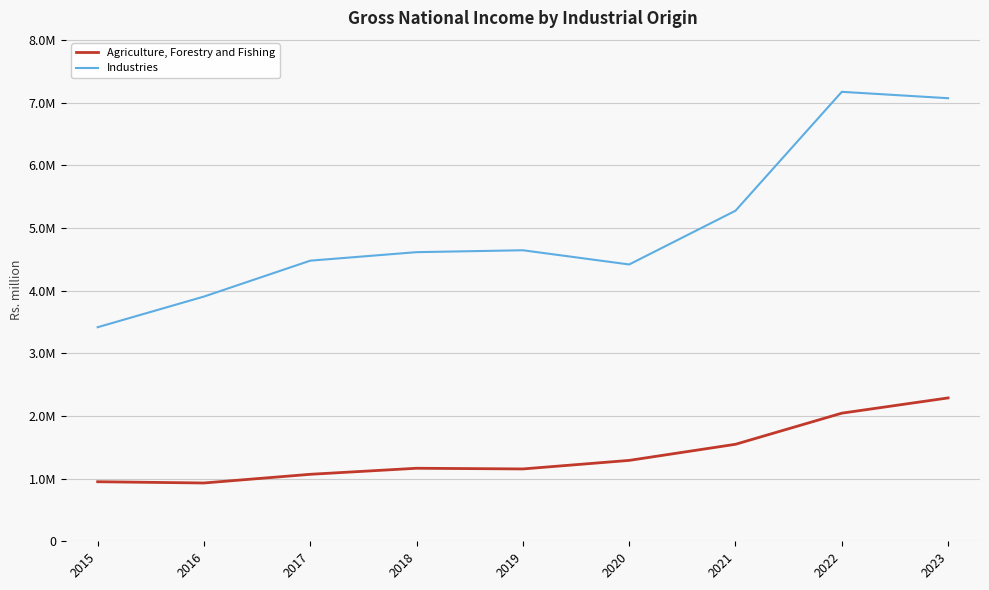

What is the lowest value of the Agriculture, Forestry and Fishing series?

930442